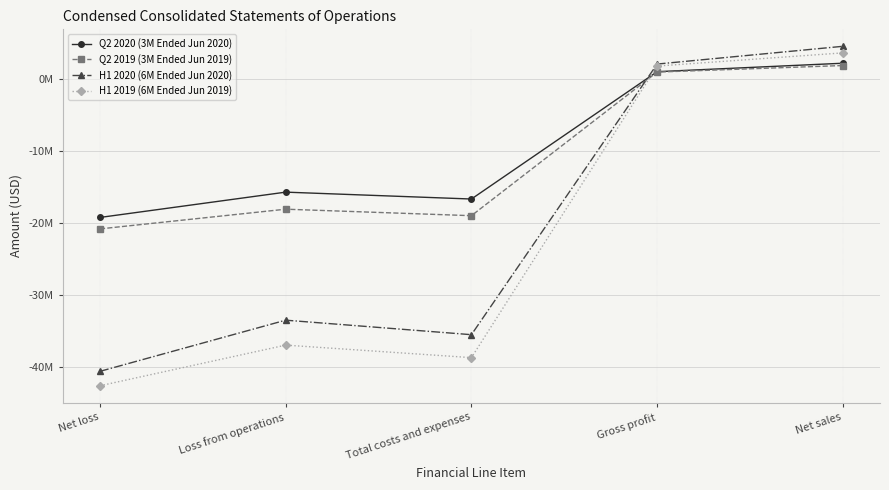

What is the approximate value of Q2 2020 (3M Ended Jun 2020) at Net sales, to the nearest 50?

2125000